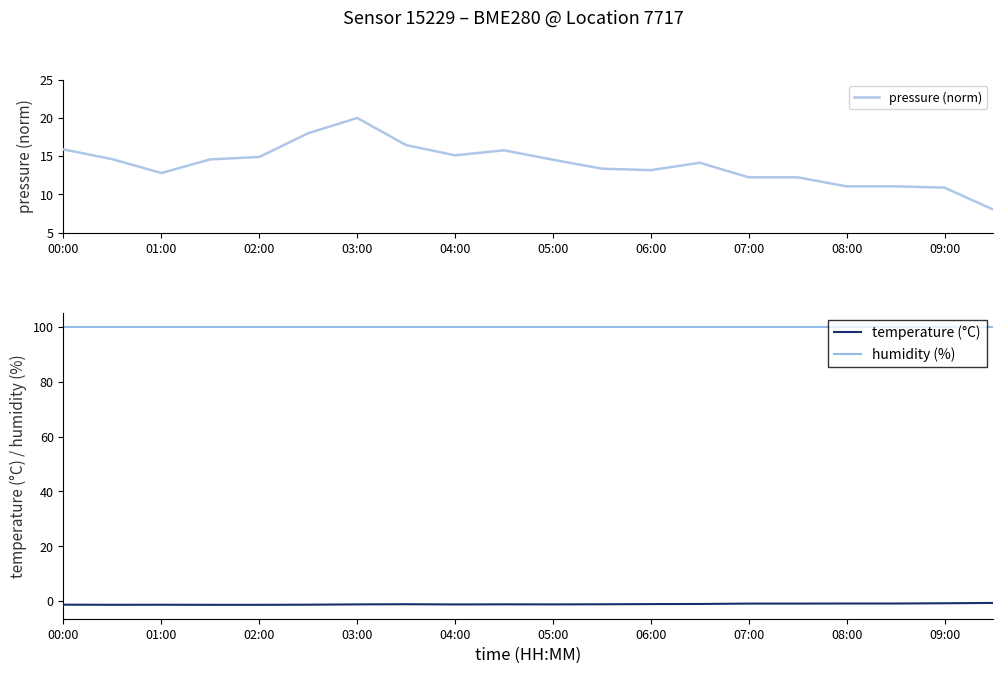

Which series has the widest spread of values?

pressure (norm)